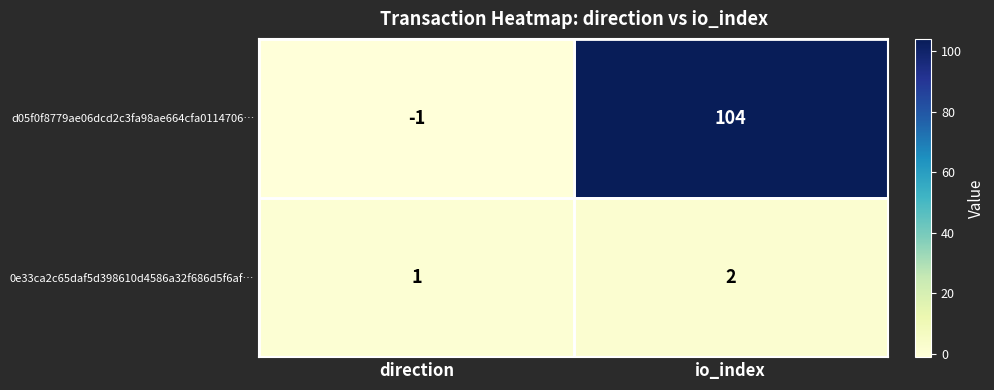

Which series has the largest range (max minus min)?

d05f0f8779ae06dcd2c3fa98ae664cfa0114706…